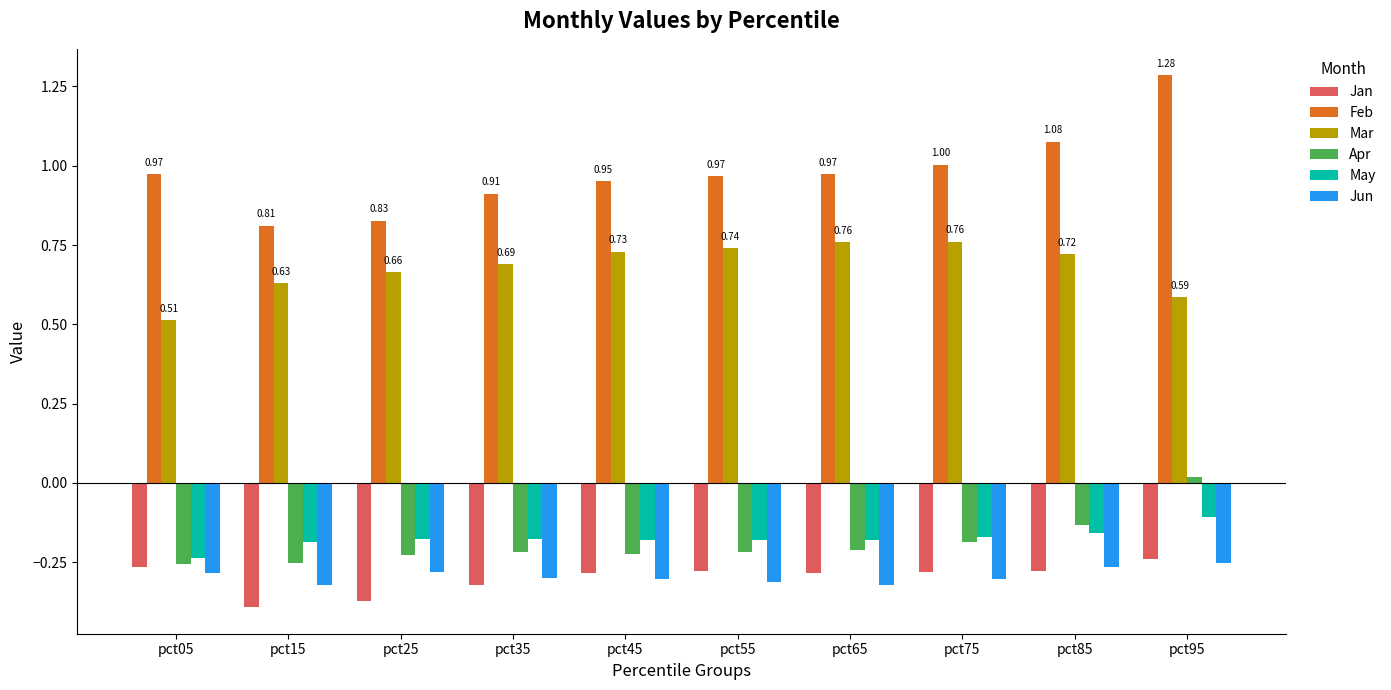

At how many categories does at least one series exceed 0?

10